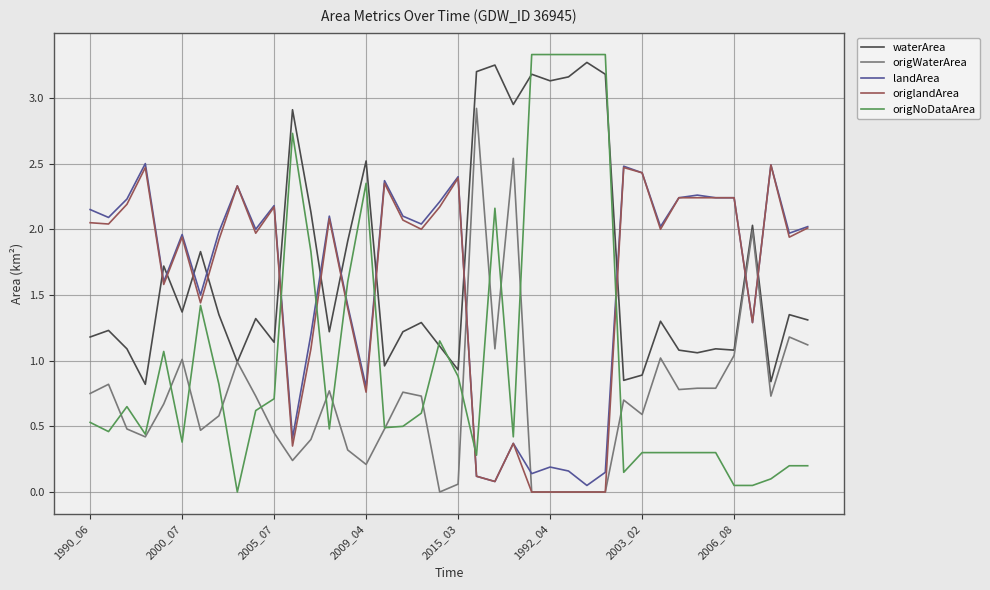

What is the maximum value for origWaterArea?

2.9